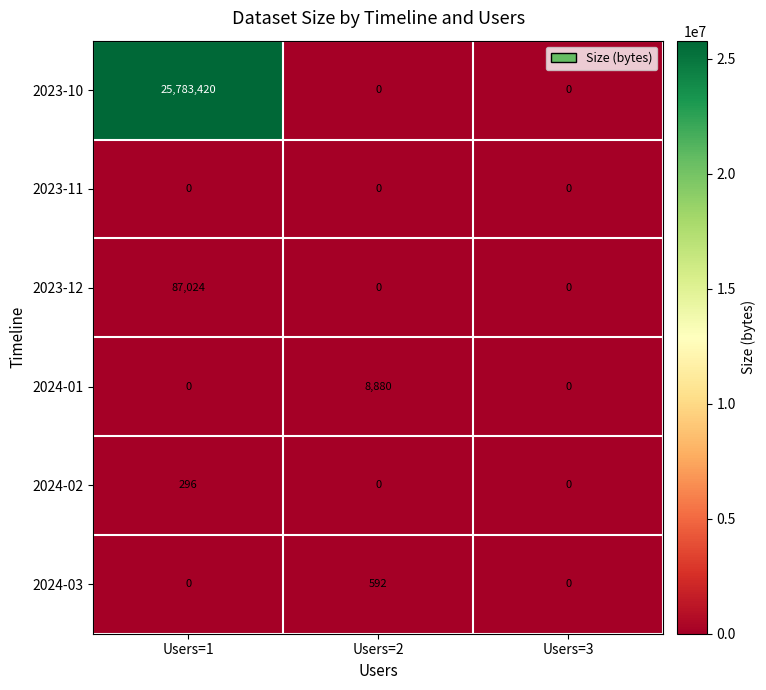

Which series changed the most between Users=1 and Users=3?

2023-10